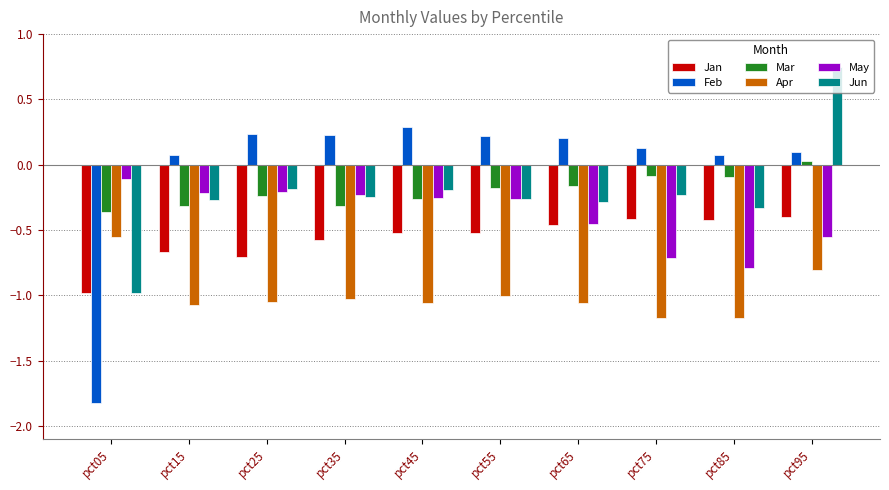

How many data points in Feb are above 0?

9